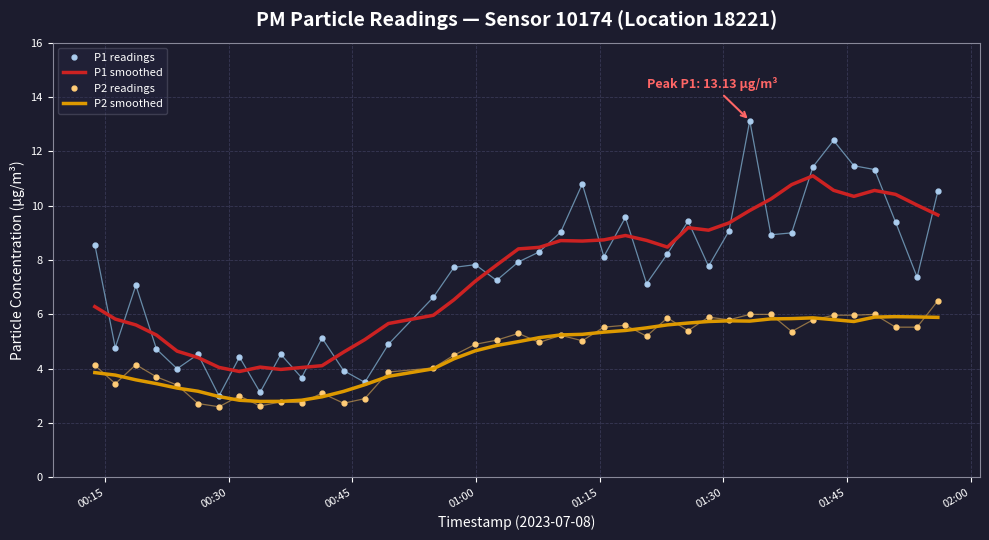

True or false: P1 readings and P2 readings intersect in this chart.

False